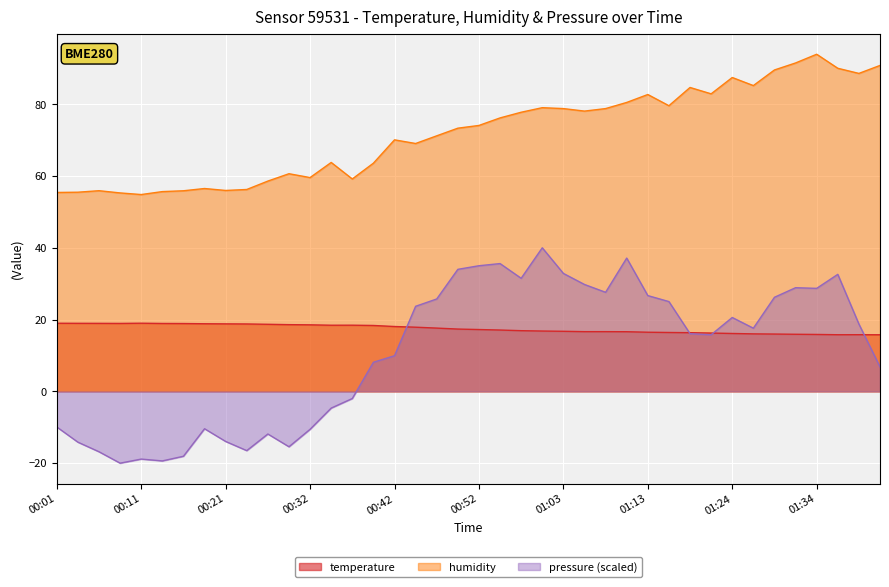

Between 01:13 and 00:37, which is larger?

00:37